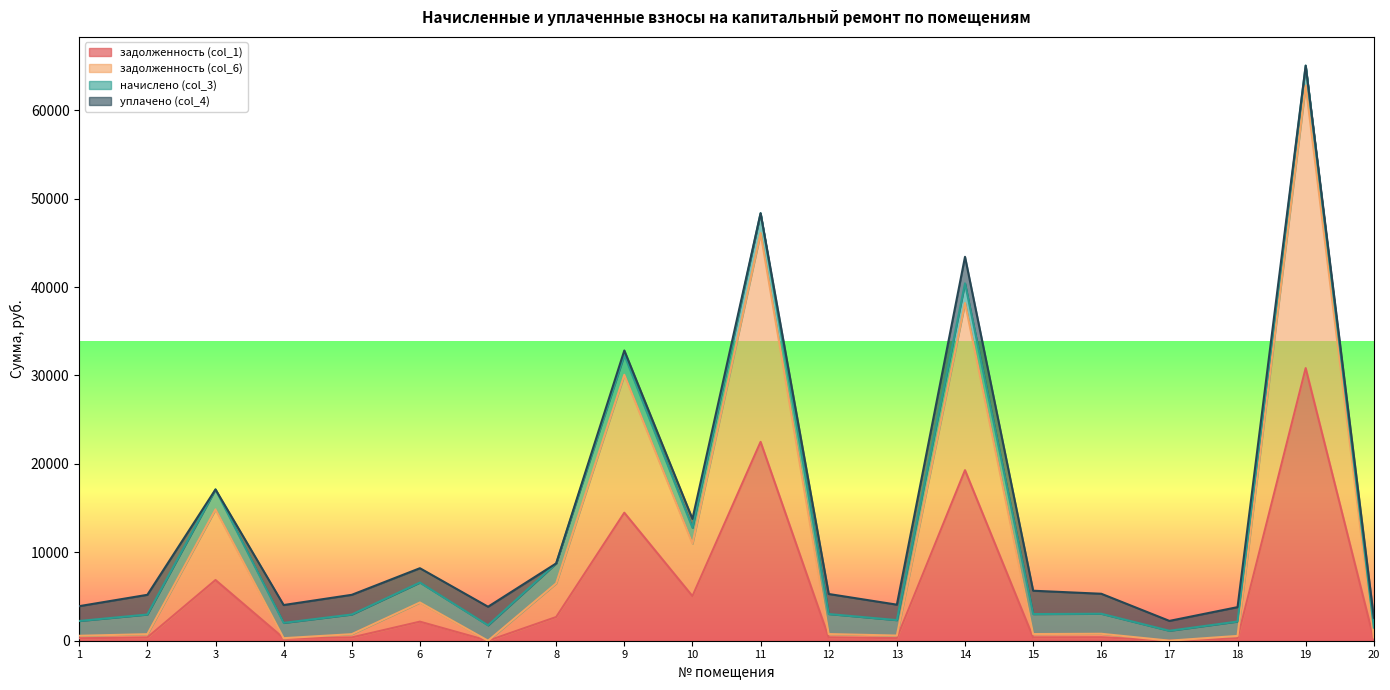

What is the value of the задолженность (col_6) point at the 18th from the left?

542.7